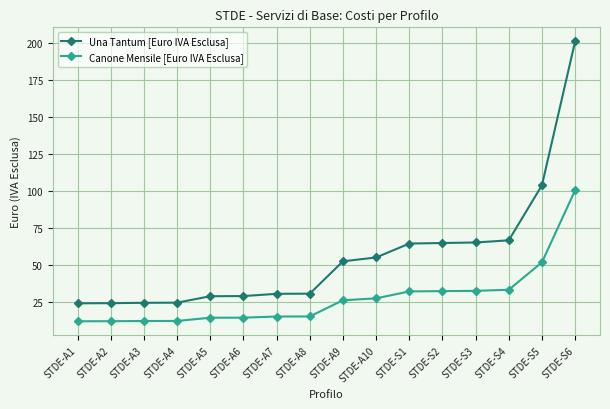

Which series changed the most between STDE-A2 and STDE-A8?

Una Tantum [Euro IVA Esclusa]